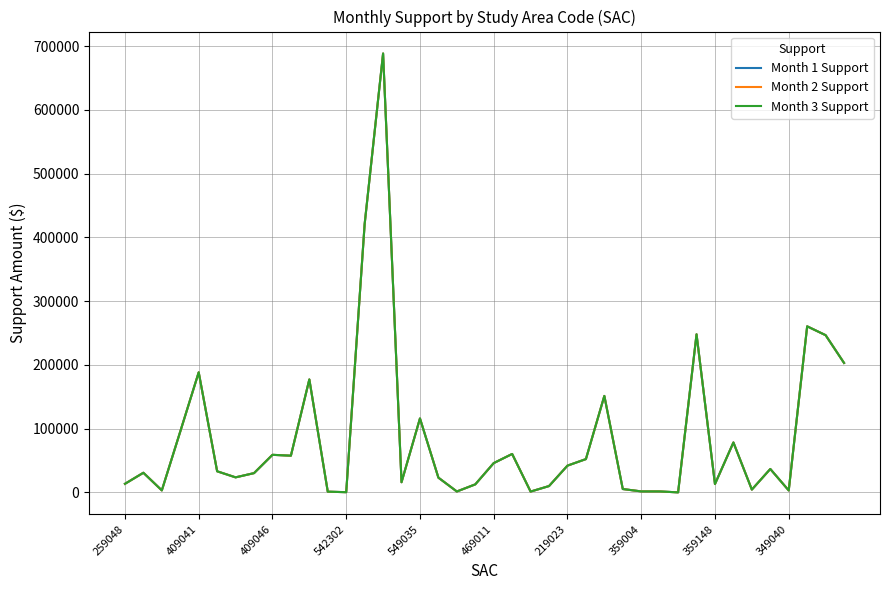

Is this an area chart (filled region under the line)?

No